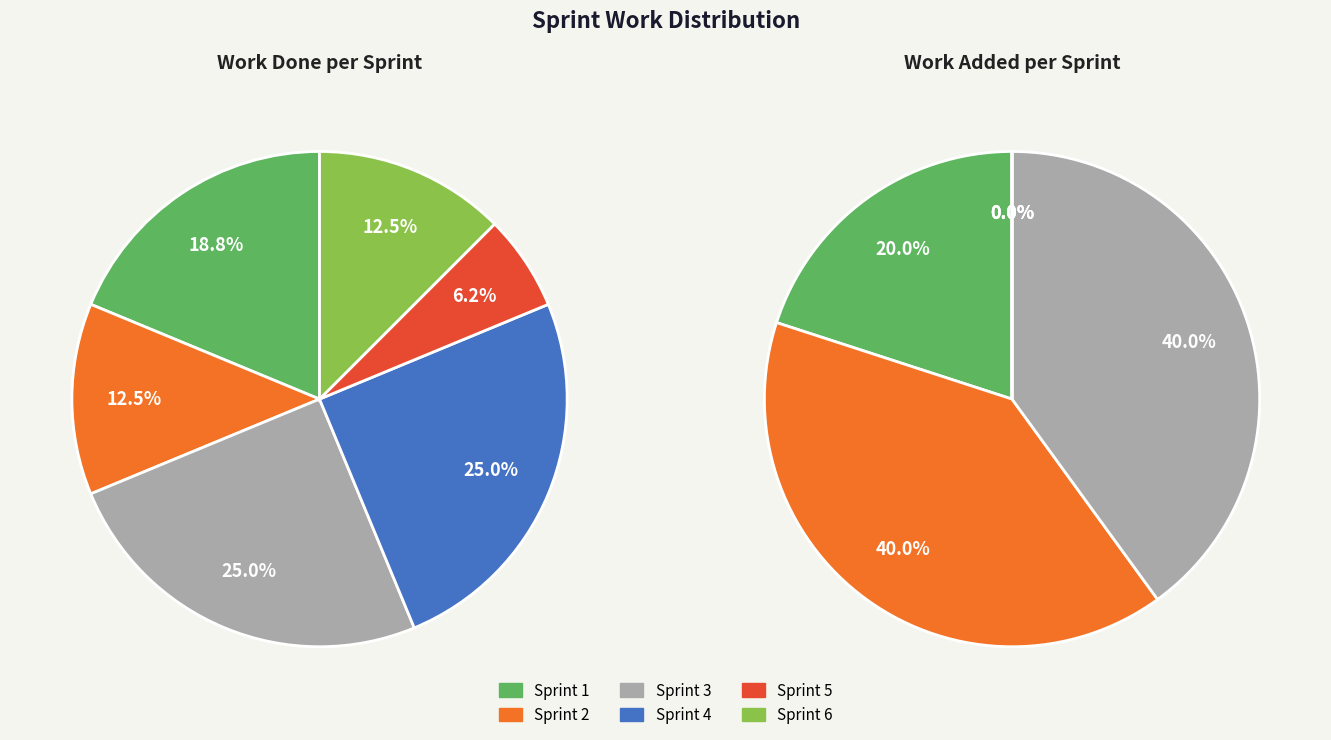

Rank the series by their average value, from highest to lowest.

Work Done, Work Added